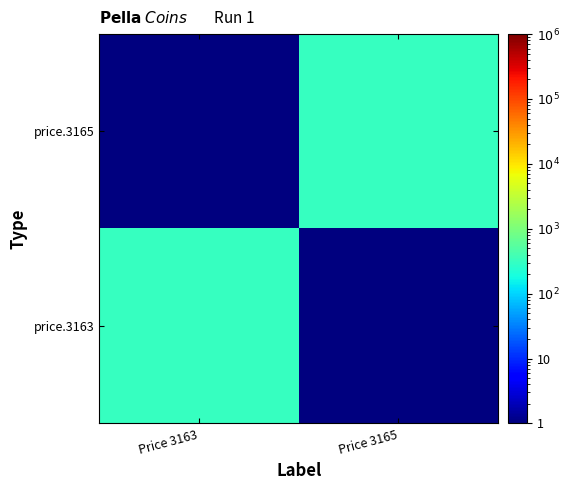

Between Price 3165 and Price 3163, which is larger?

Price 3163